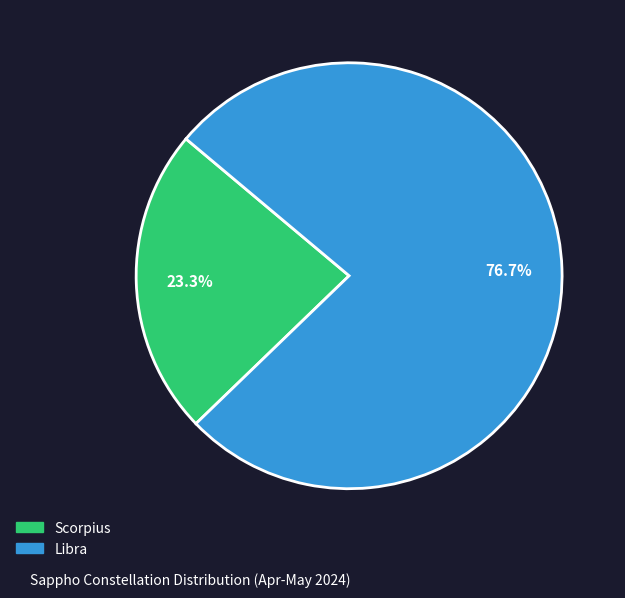

Count the number of slices in the pie.

2